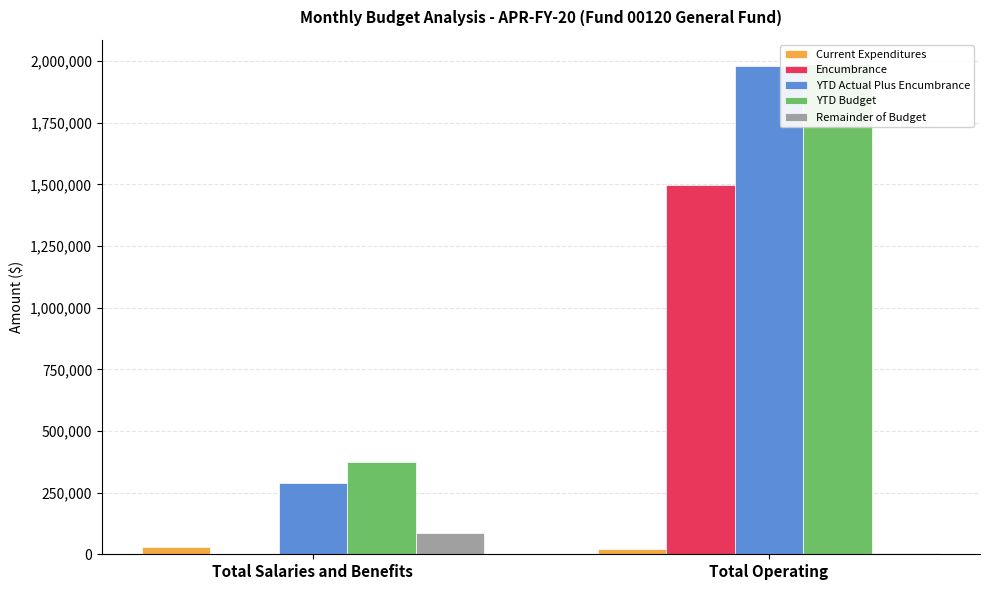

The value of YTD Actual Plus Encumbrance at Total Salaries and Benefits is 155473.7. True or false?

False